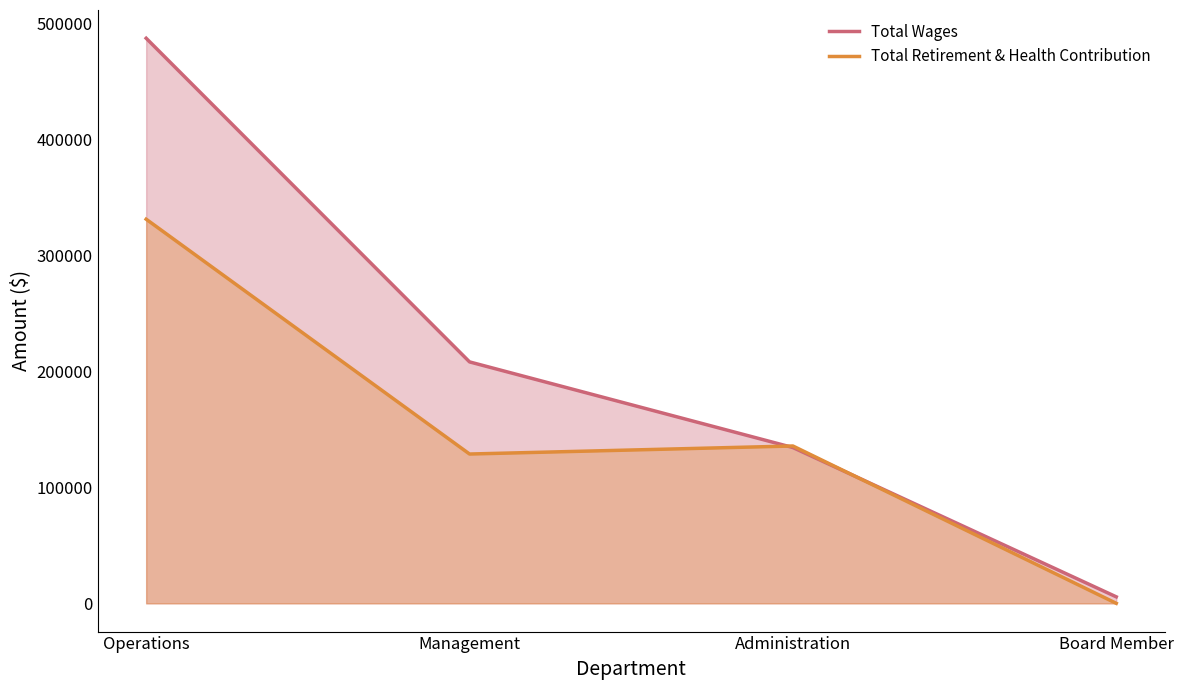

Is it true that Total Retirement & Health Contribution equals 104632 at Board Member?

False